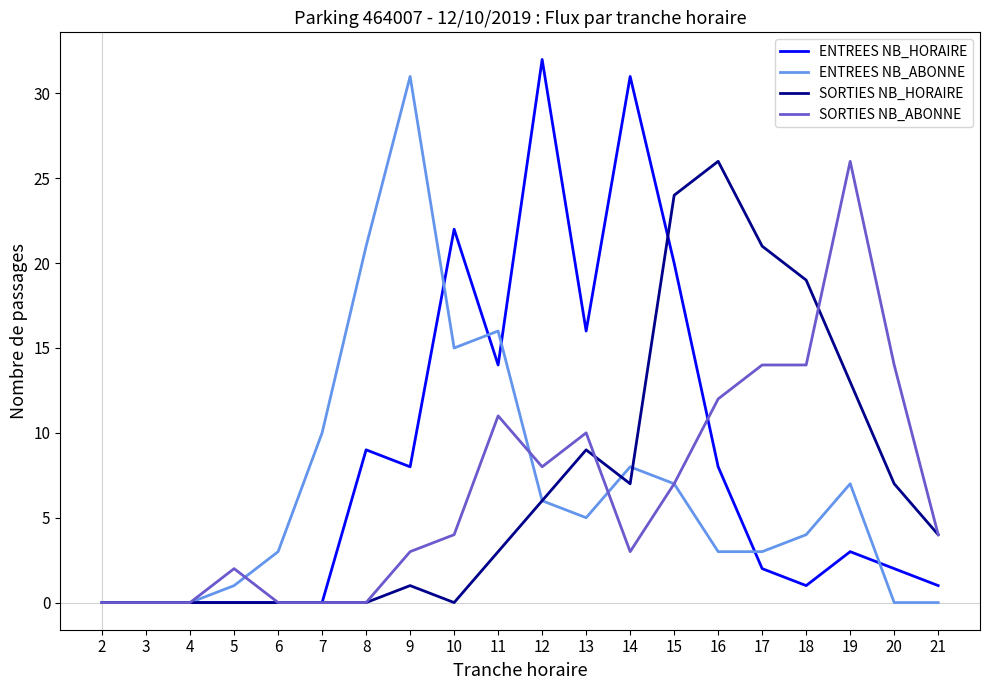

What is the spread (max minus min) of values at 20?

14